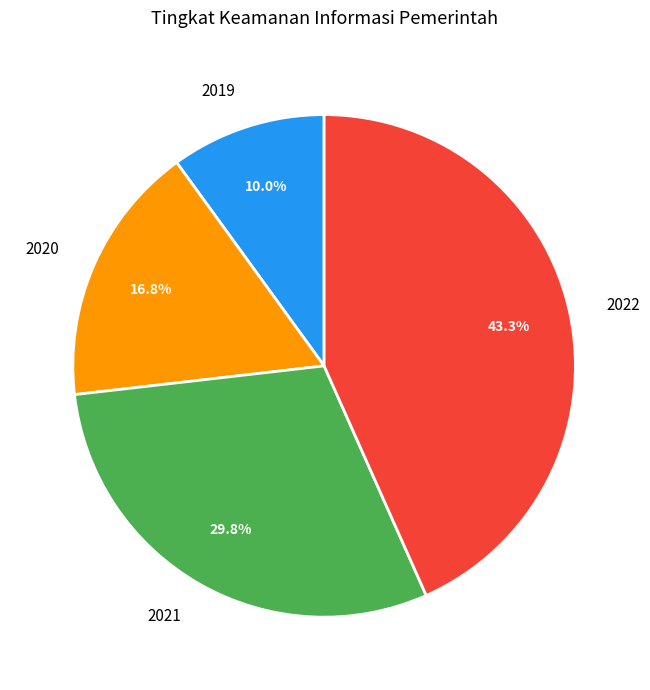

Which has a higher value, 2021 or 2020?

2021